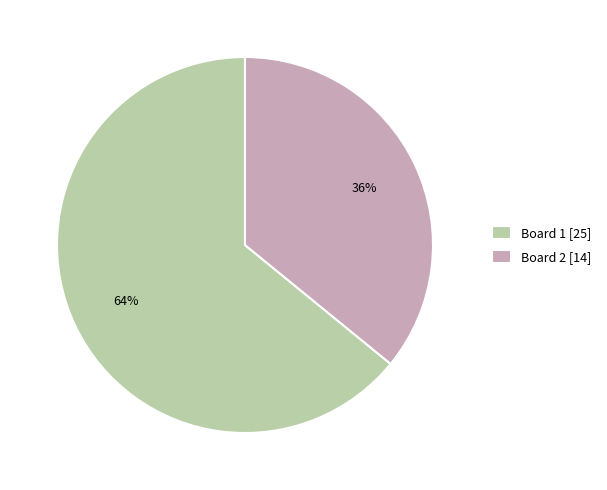

Is the sum of Board 2 and Board 1 greater than half?

Yes